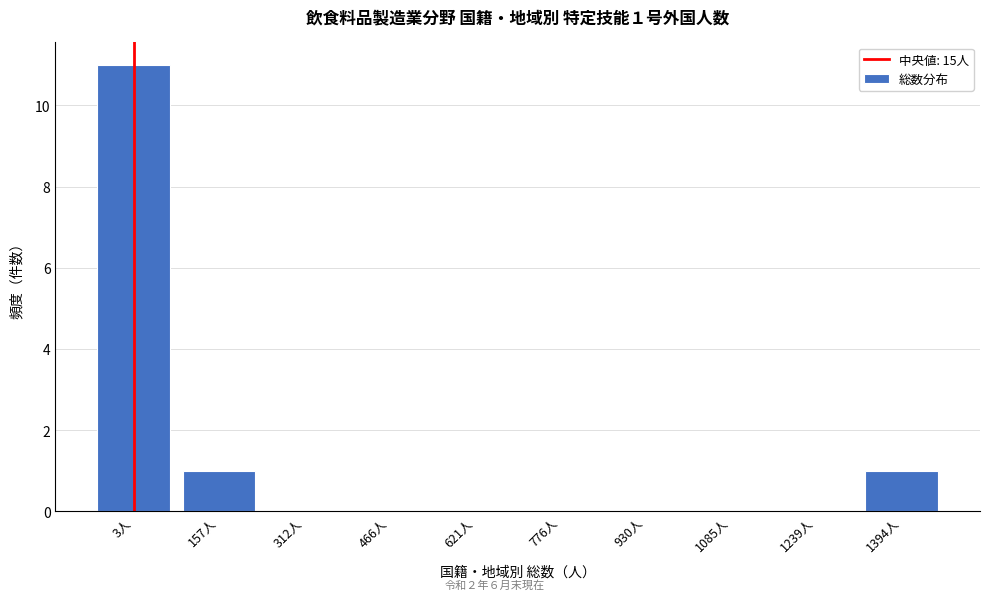

Reading right to left, transcribe all the data shown in this chart.

1394人=1	1239人=0	1085人=0	930人=0	776人=0	621人=0	466人=0	312人=0	157人=1	3人=11